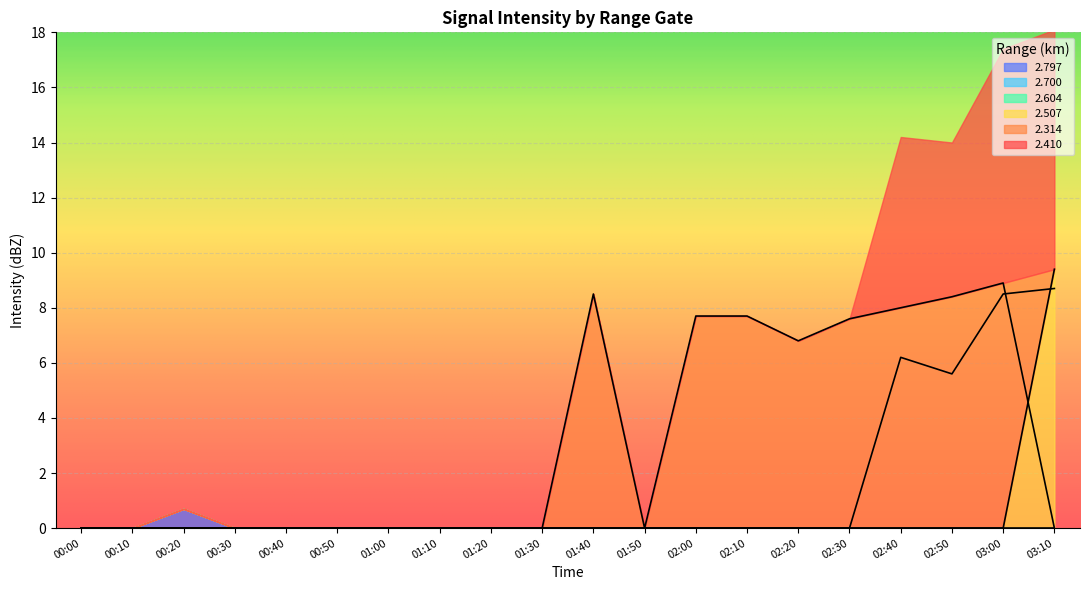

What position from the right is 01:10?

13